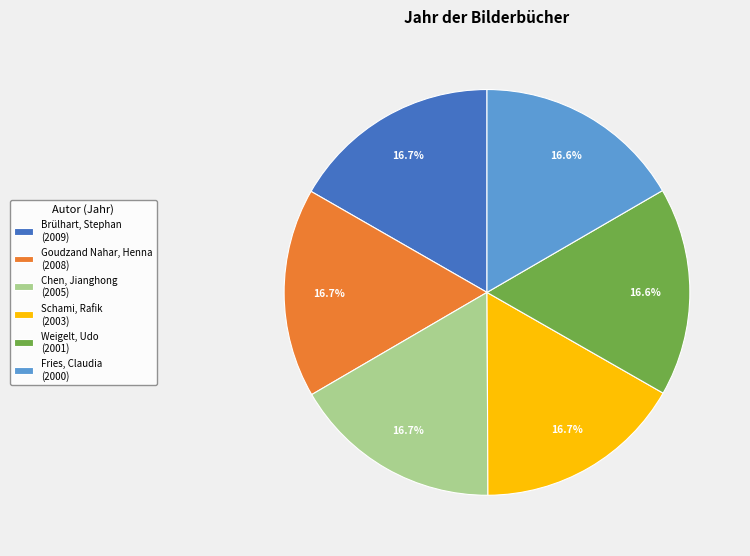

Approximately how many times larger is the value at Fries, Claudia compared to Schami, Rafik?

1.0